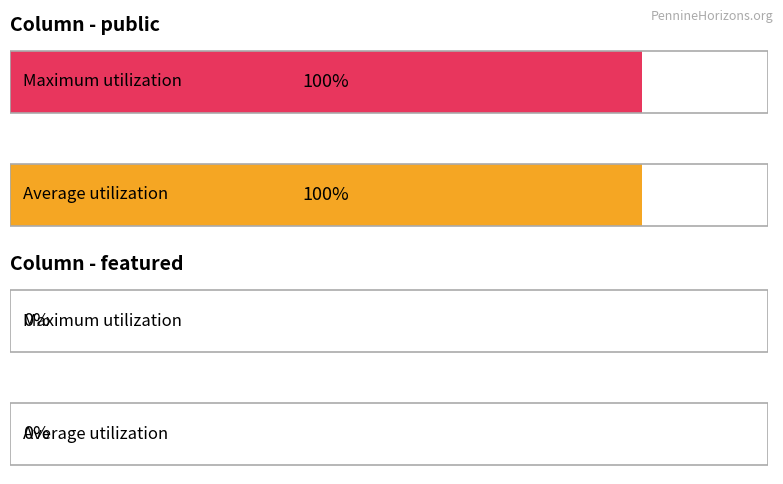

What are all the series names shown in the legend?

public, featured